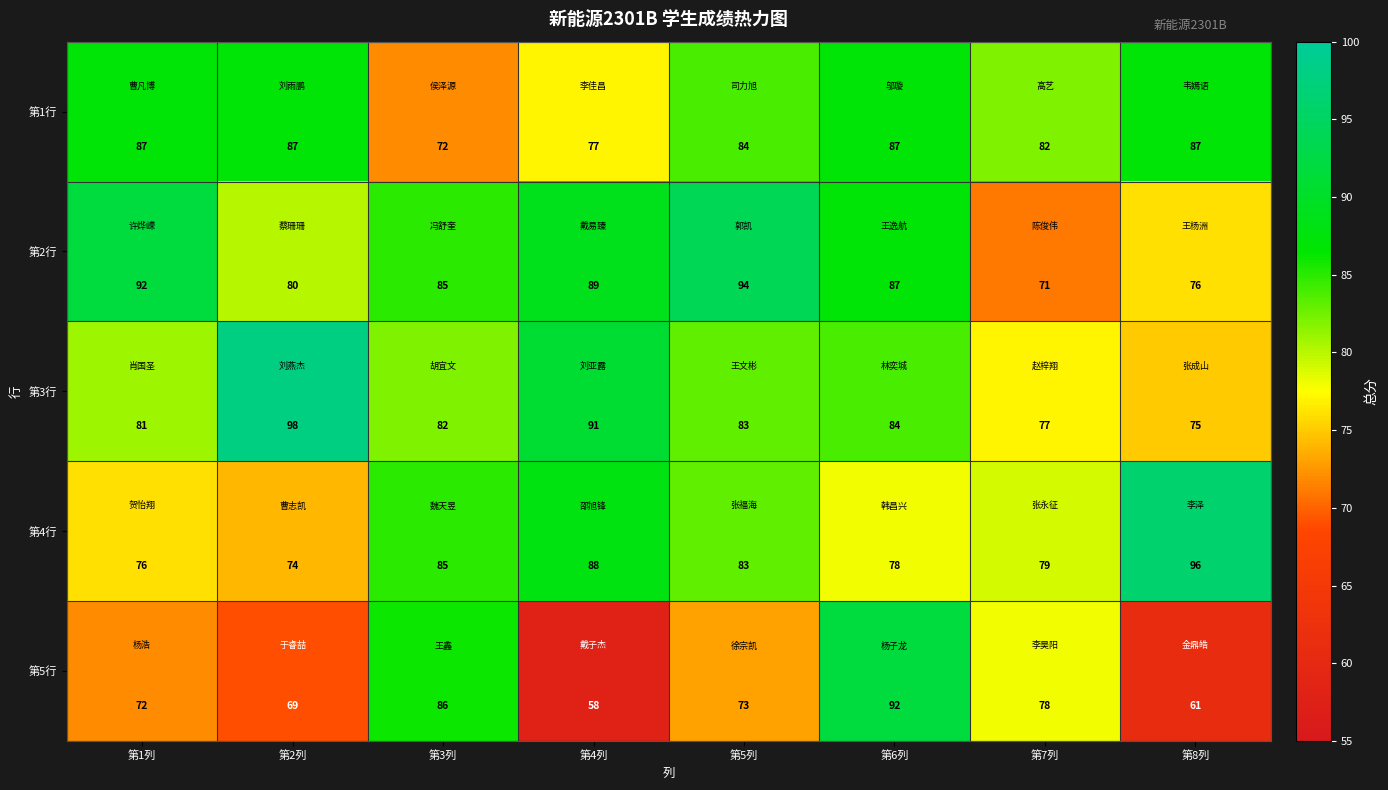

What is the spread (max minus min) of values at 第1列?

20